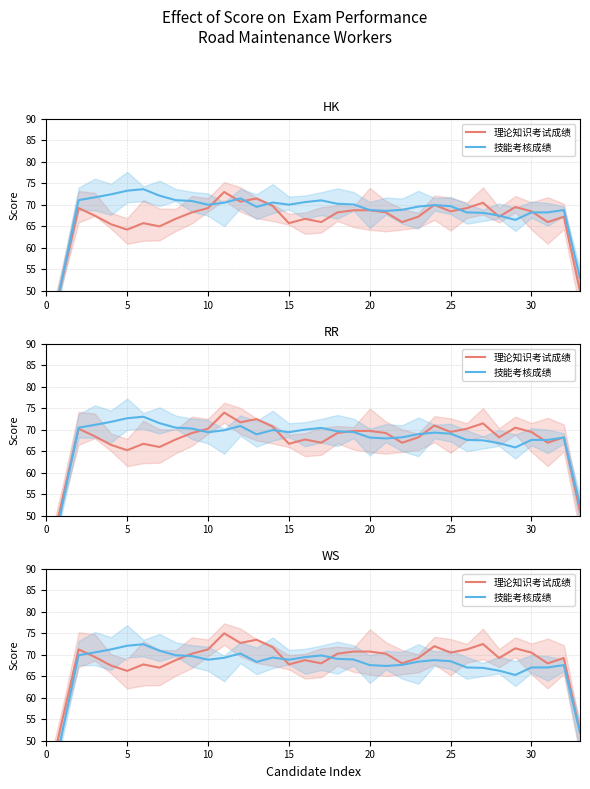

What is the sum of all 理论知识考试成绩 values?

2316.2